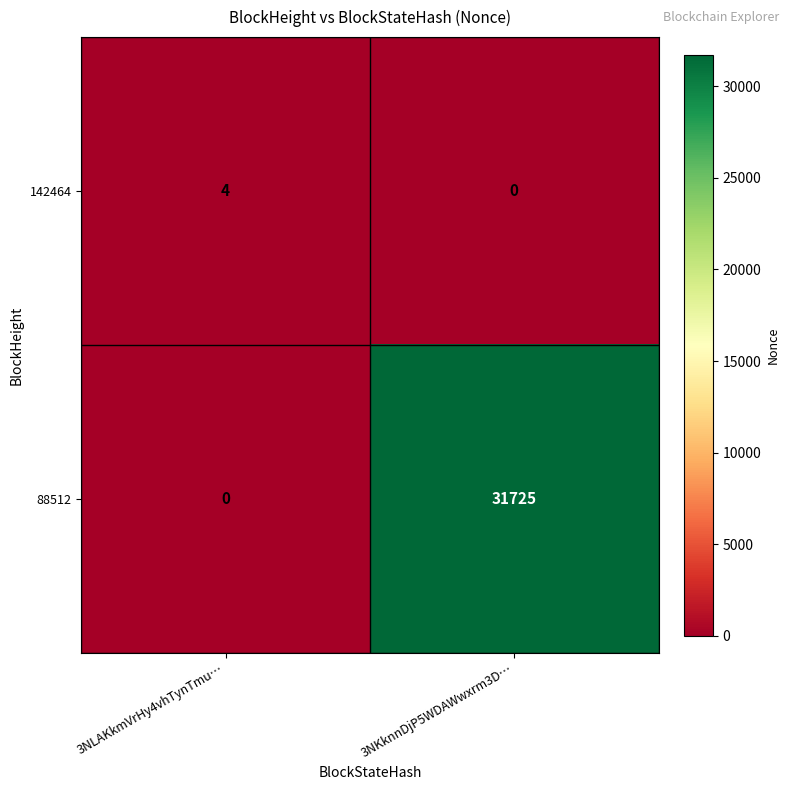

At how many categories does at least one series exceed 464?

1